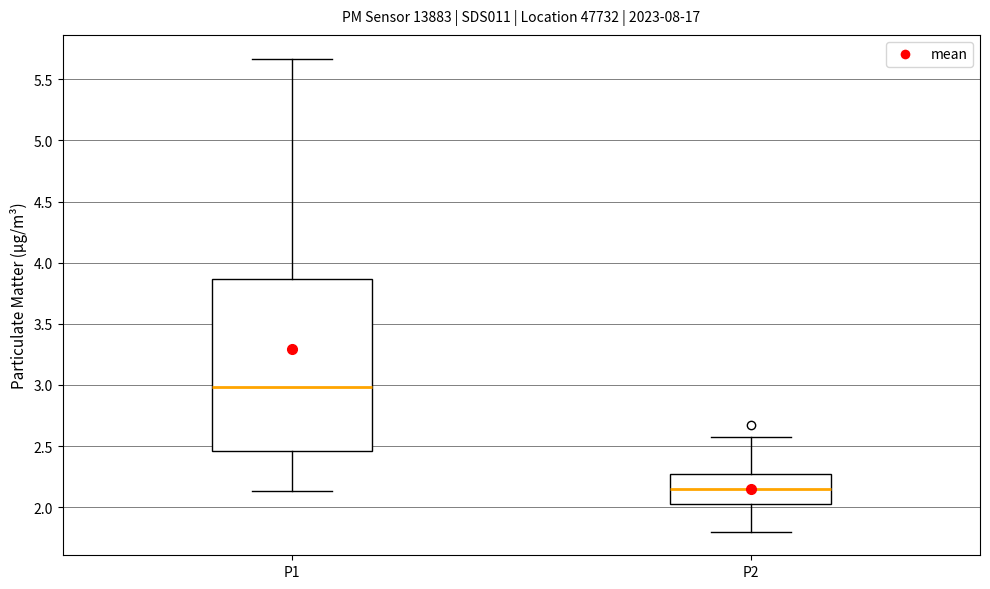

Where does the upper whisker of the box for P2 end on the y-axis? The values are not printed on the chart, so give them approximately, as read against the axis.

2.55